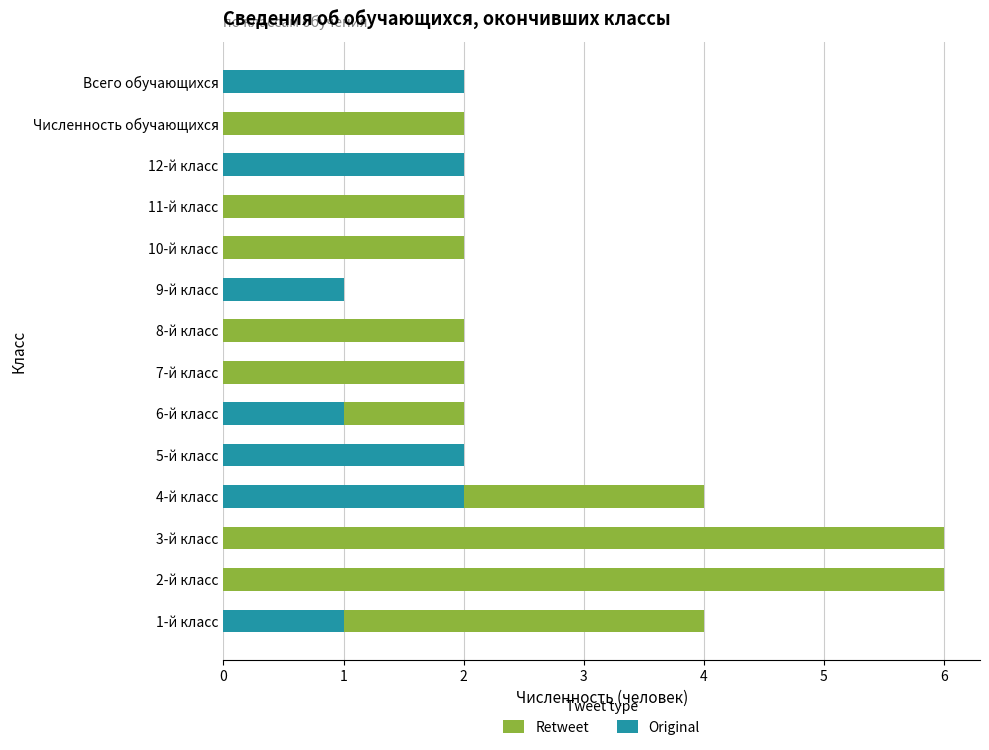

What is the value of the Retweet bar at the 3rd from the left?

6